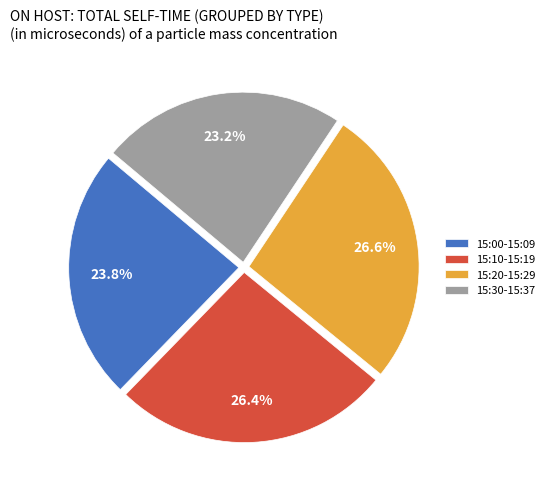

Which has a higher value, 15:30-15:37 or 15:20-15:29?

15:20-15:29